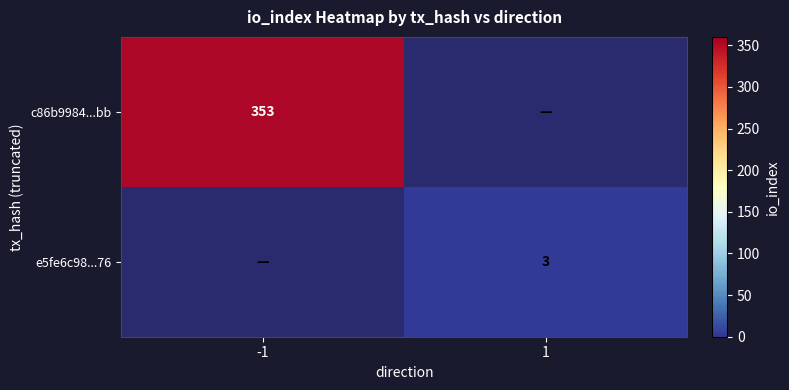

The c86b9984...bb series shows 353 at -1. True or false?

True